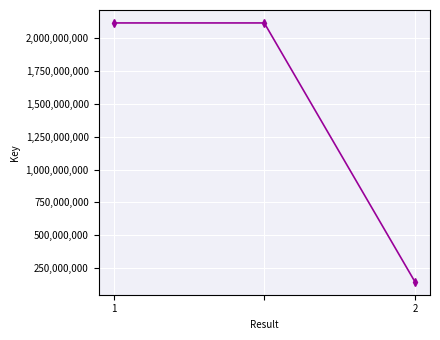

What is the difference between the maximum and minimum values?

1965594383